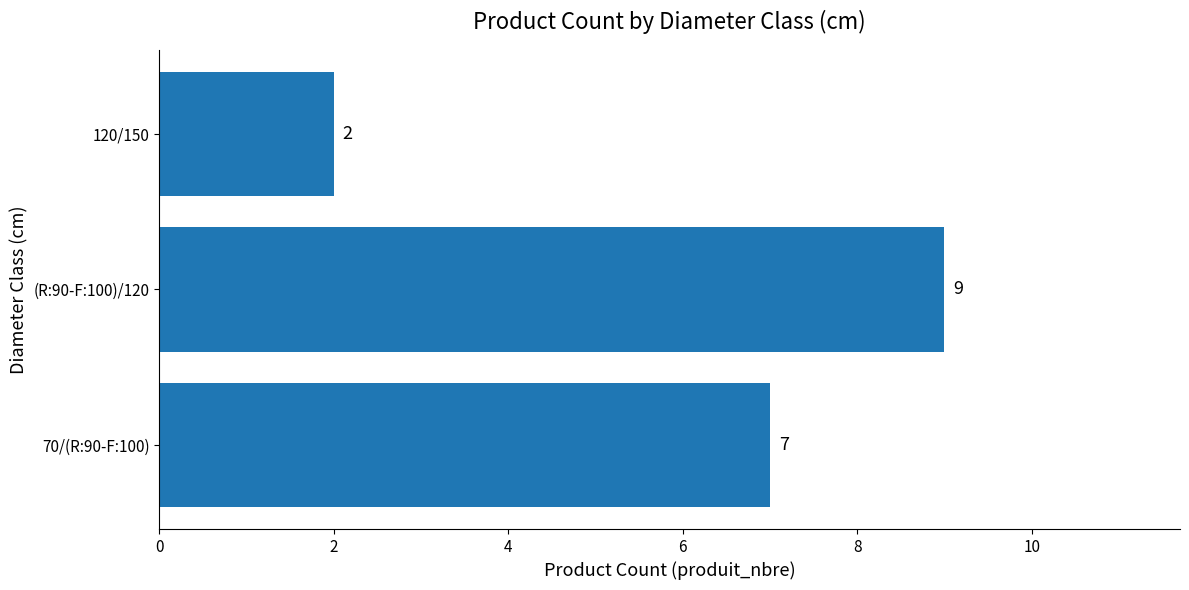

Reading bottom to top, list all the values displayed in this chart.

7	9	2